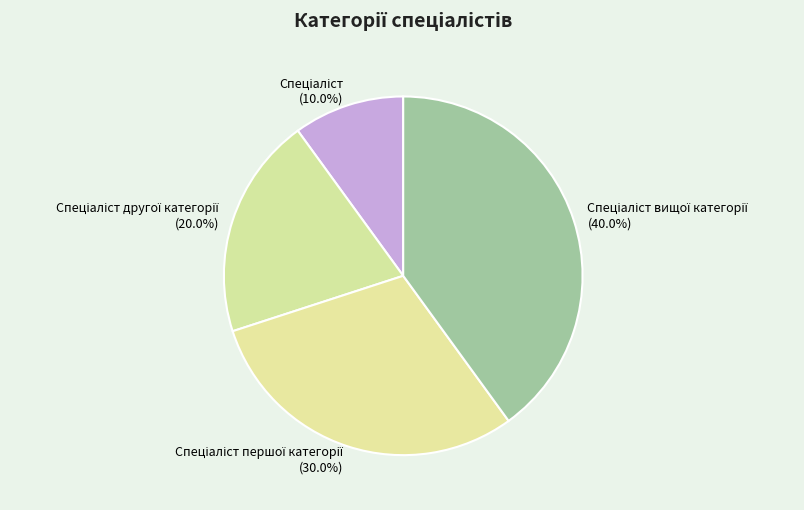

Is there any slice that represents more than half of the pie?

No